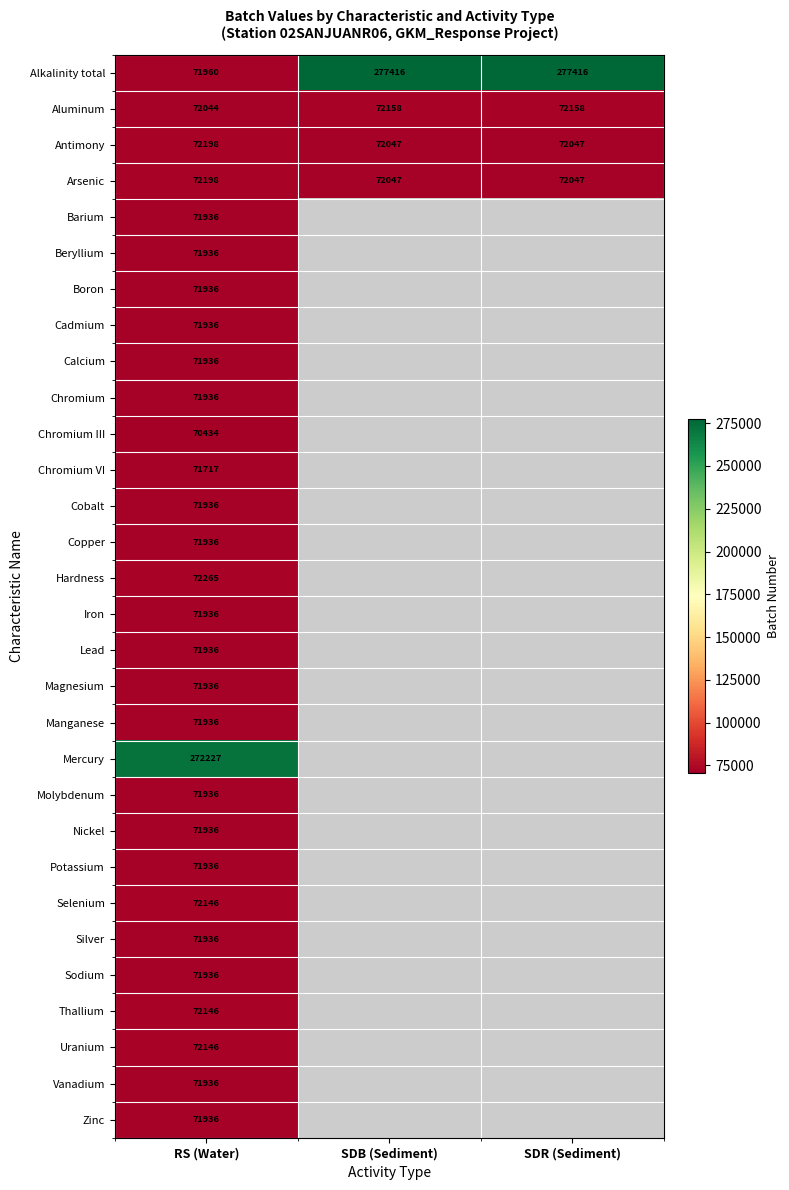

The value of Magnesium at RS (Water) is 71936. True or false?

True